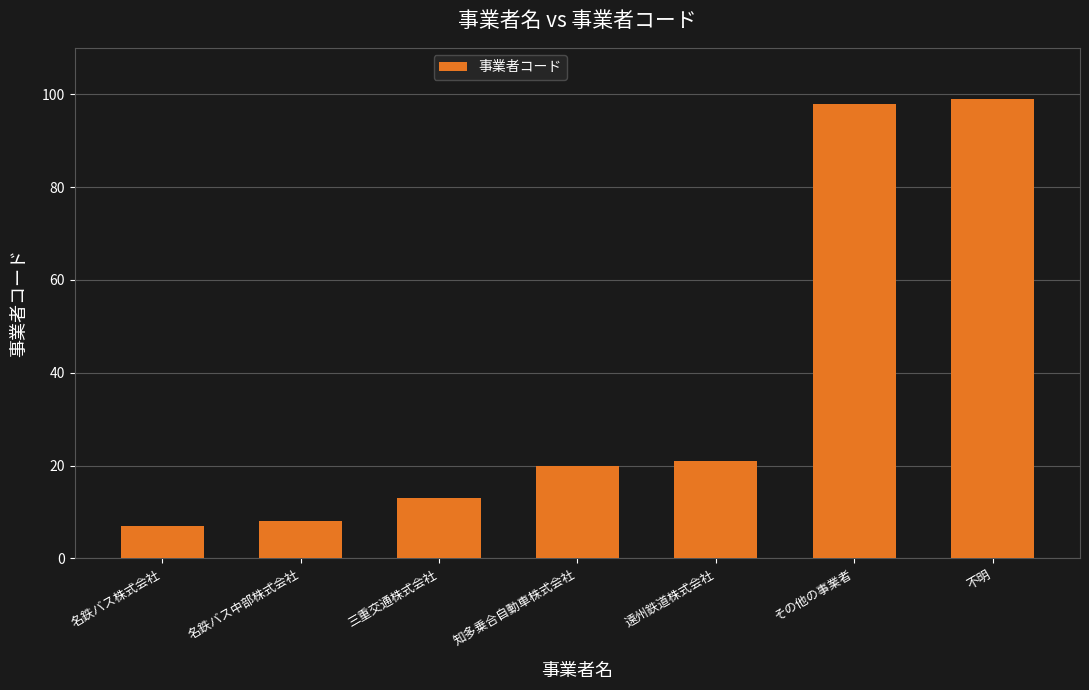

Between 三重交通株式会社 and 名鉄バス中部株式会社, which is larger?

三重交通株式会社